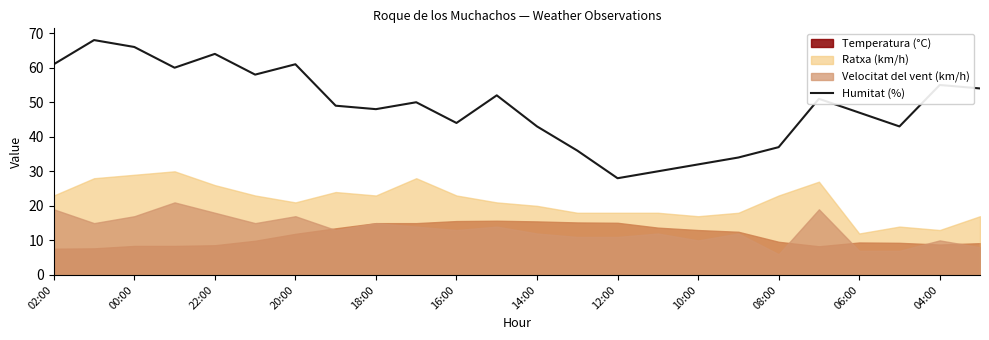

How many lines are shown in the chart?

1